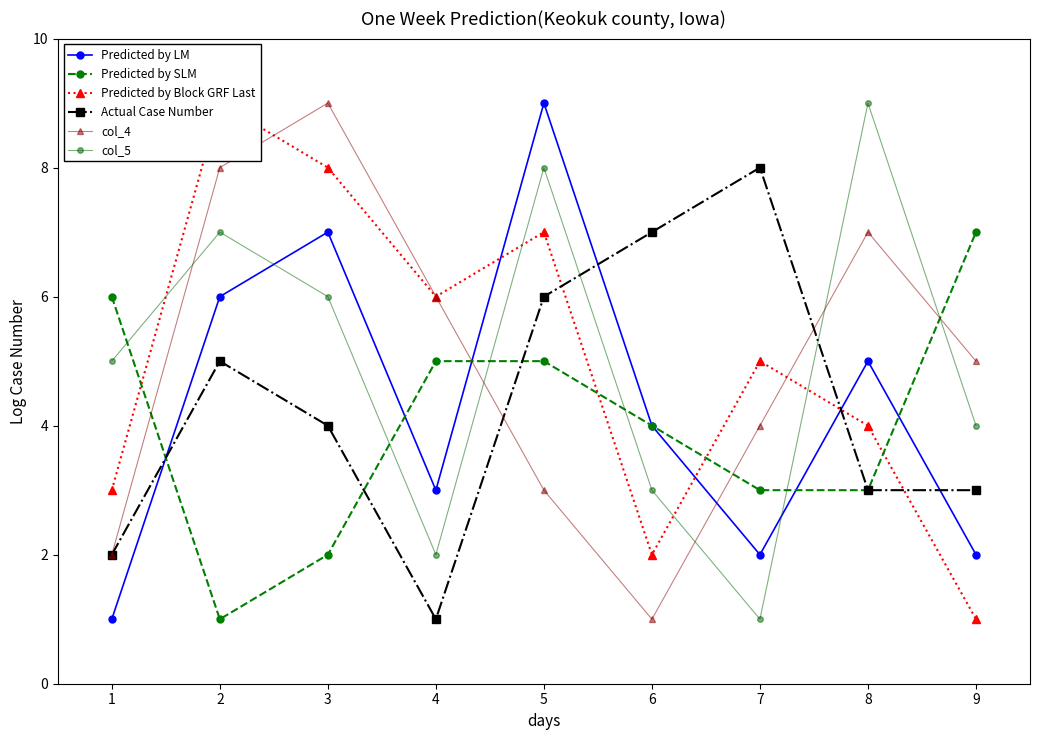

How many col_5 values are between 3 and 7?

5